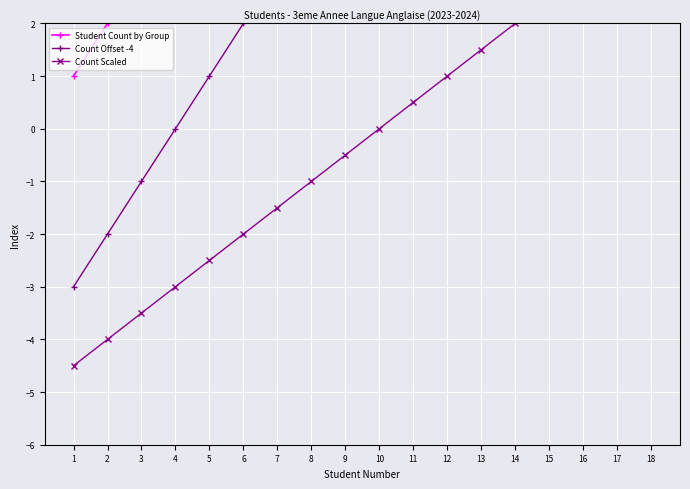

What is the difference between the maximum and minimum values in the Student Count by Group series?

17.0